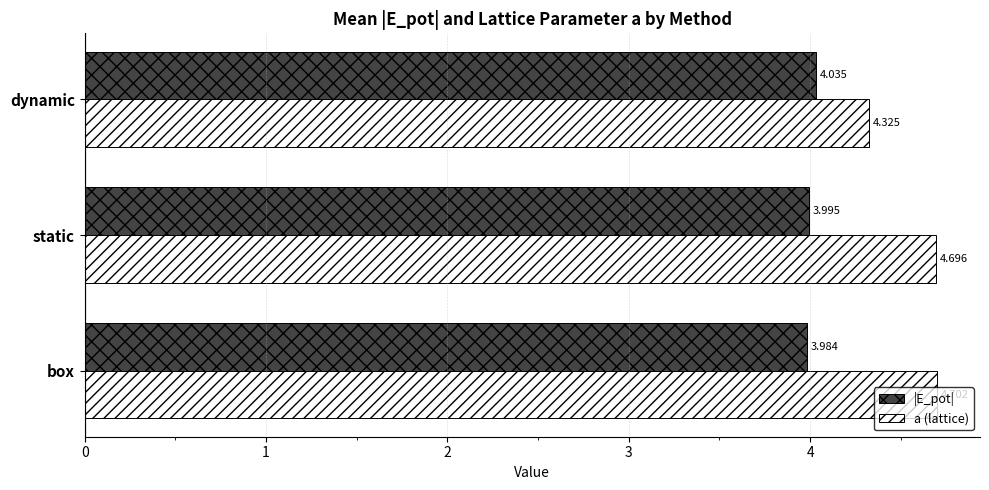

Rank the categories by a (lattice) value from lowest to highest.

dynamic, static, box